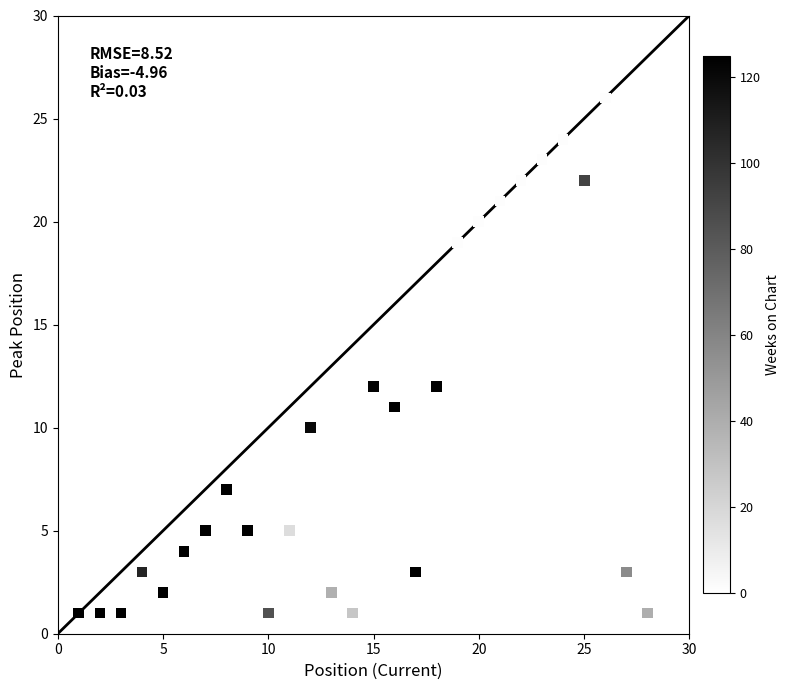

What is the range of Y values (max minus min)?

25